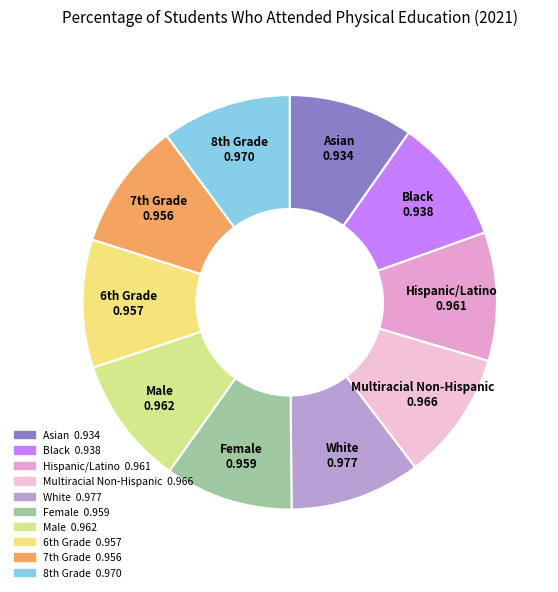

How many segments does this pie chart have?

10